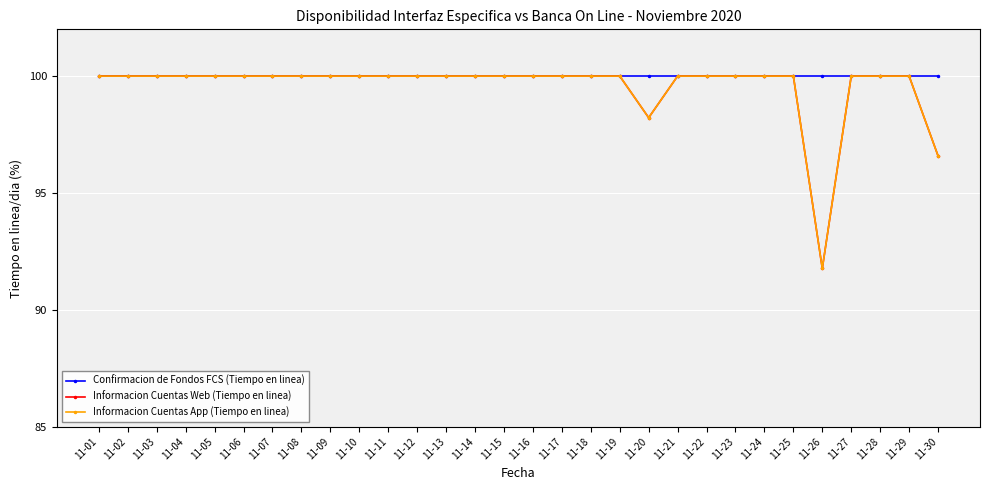

Reading left to right, extract all data points from this chart.

Confirmacion de Fondos FCS (Tiempo en linea): 11-01=100.0	11-02=100.0	11-03=100.0	11-04=100.0	11-05=100.0	11-06=100.0	11-07=100.0	11-08=100.0	11-09=100.0	11-10=100.0	11-11=100.0	11-12=100.0	11-13=100.0	11-14=100.0	11-15=100.0	11-16=100.0	11-17=100.0	11-18=100.0	11-19=100.0	11-20=100.0	11-21=100.0	11-22=100.0	11-23=100.0	11-24=100.0	11-25=100.0	11-26=100.0	11-27=100.0	11-28=100.0	11-29=100.0	11-30=100.0
Informacion Cuentas Web (Tiempo en linea): 11-01=100.0	11-02=100.0	11-03=100.0	11-04=100.0	11-05=100.0	11-06=100.0	11-07=100.0	11-08=100.0	11-09=100.0	11-10=100.0	11-11=100.0	11-12=100.0	11-13=100.0	11-14=100.0	11-15=100.0	11-16=100.0	11-17=100.0	11-18=100.0	11-19=100.0	11-20=98.2	11-21=100.0	11-22=100.0	11-23=100.0	11-24=100.0	11-25=100.0	11-26=91.8	11-27=100.0	11-28=100.0	11-29=100.0	11-30=96.6
Informacion Cuentas App (Tiempo en linea): 11-01=100.0	11-02=100.0	11-03=100.0	11-04=100.0	11-05=100.0	11-06=100.0	11-07=100.0	11-08=100.0	11-09=100.0	11-10=100.0	11-11=100.0	11-12=100.0	11-13=100.0	11-14=100.0	11-15=100.0	11-16=100.0	11-17=100.0	11-18=100.0	11-19=100.0	11-20=98.2	11-21=100.0	11-22=100.0	11-23=100.0	11-24=100.0	11-25=100.0	11-26=91.8	11-27=100.0	11-28=100.0	11-29=100.0	11-30=96.6